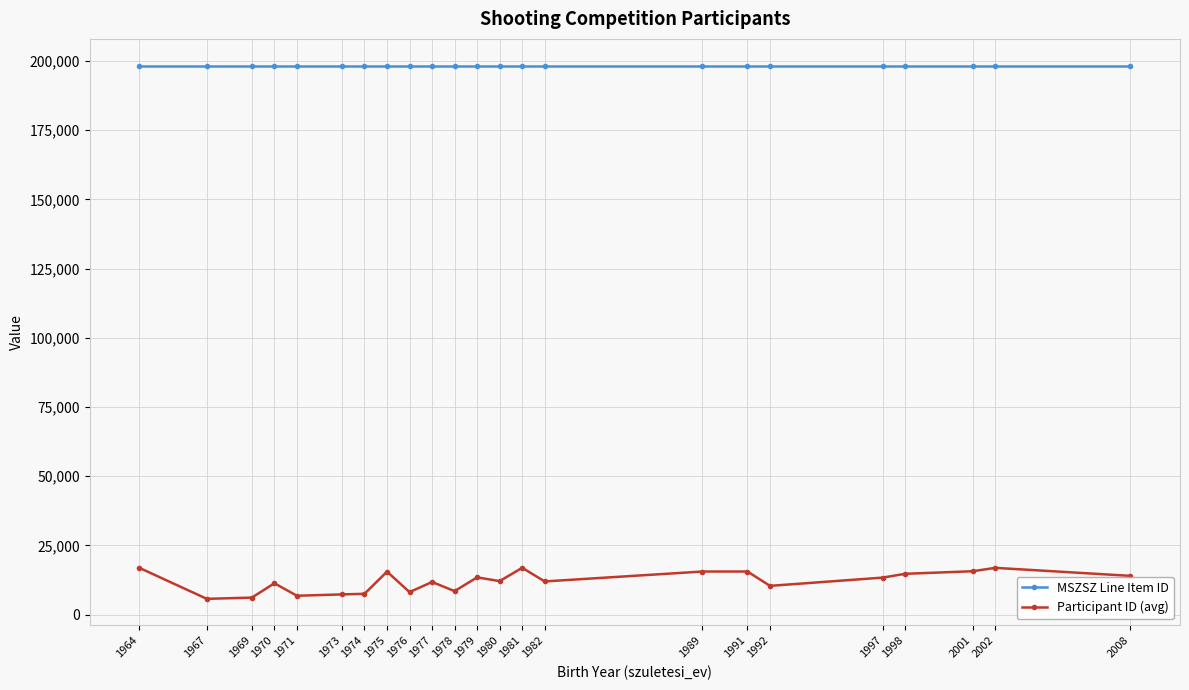

What is the smallest value displayed?

5664.0